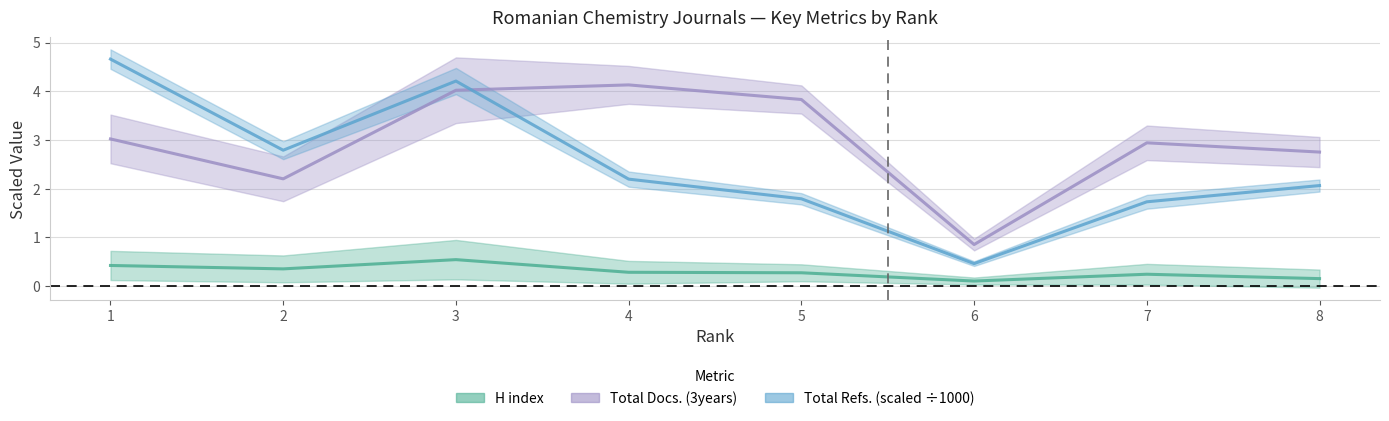

What is the difference between the highest and lowest values at 7?

2.7